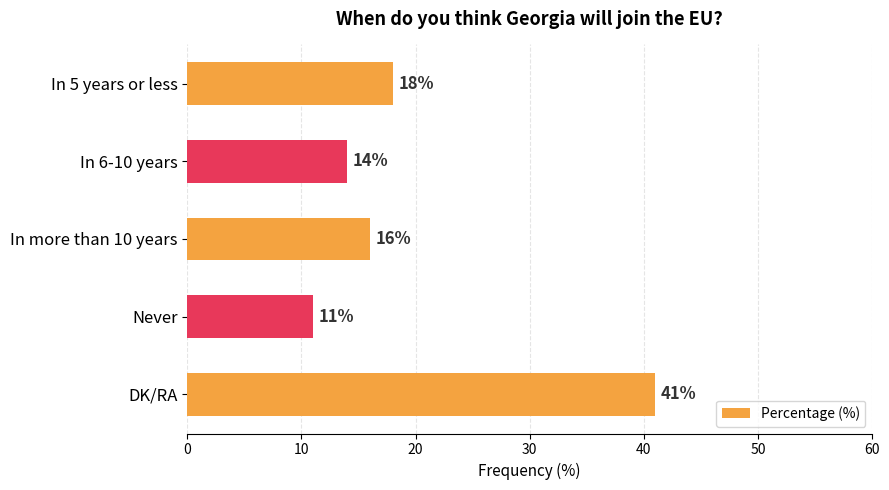

How many data points does each series have?

5